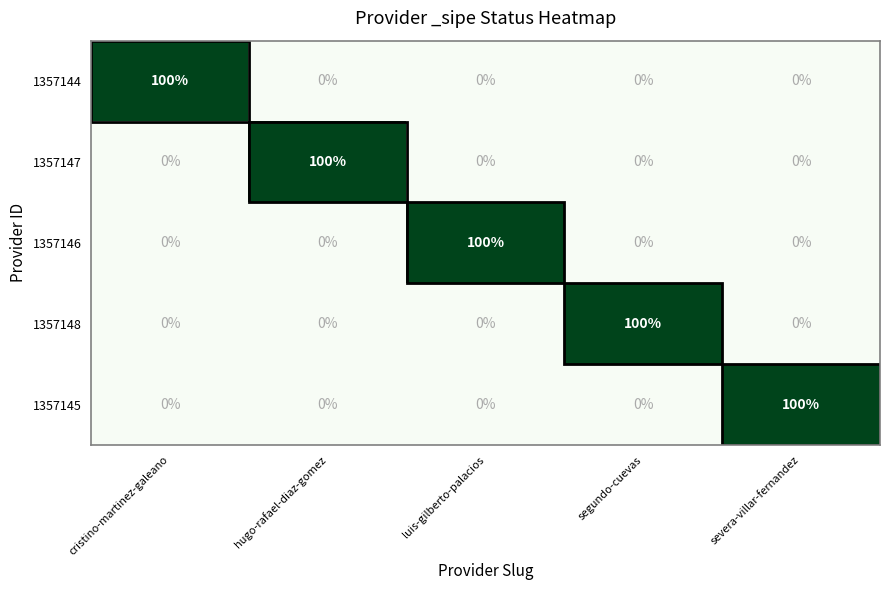

Is the value of 1357145 at severa-villar-fernandez greater than the value of 1357147 at segundo-cuevas?

Yes